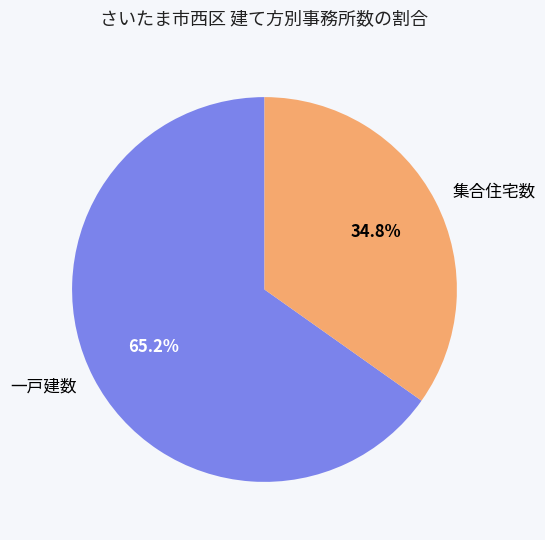

Is the sum of 集合住宅数 and 一戸建数 greater than half?

Yes